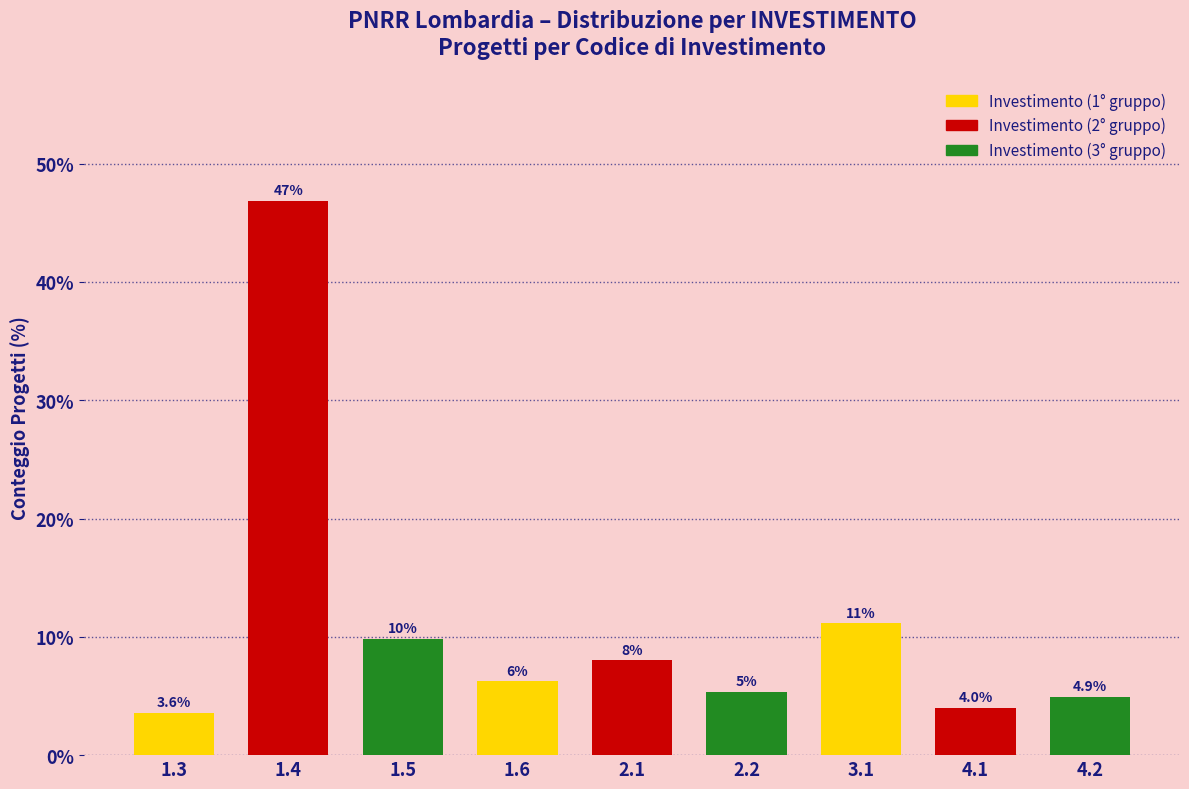

Where does the data first go above 6?

1.4